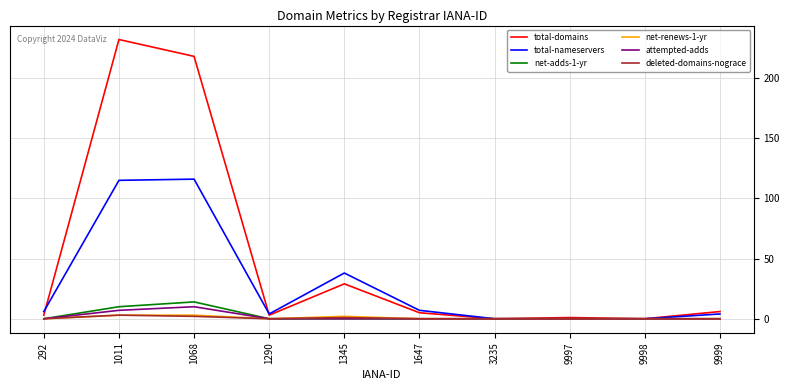

Which series has the widest spread of values?

total-domains